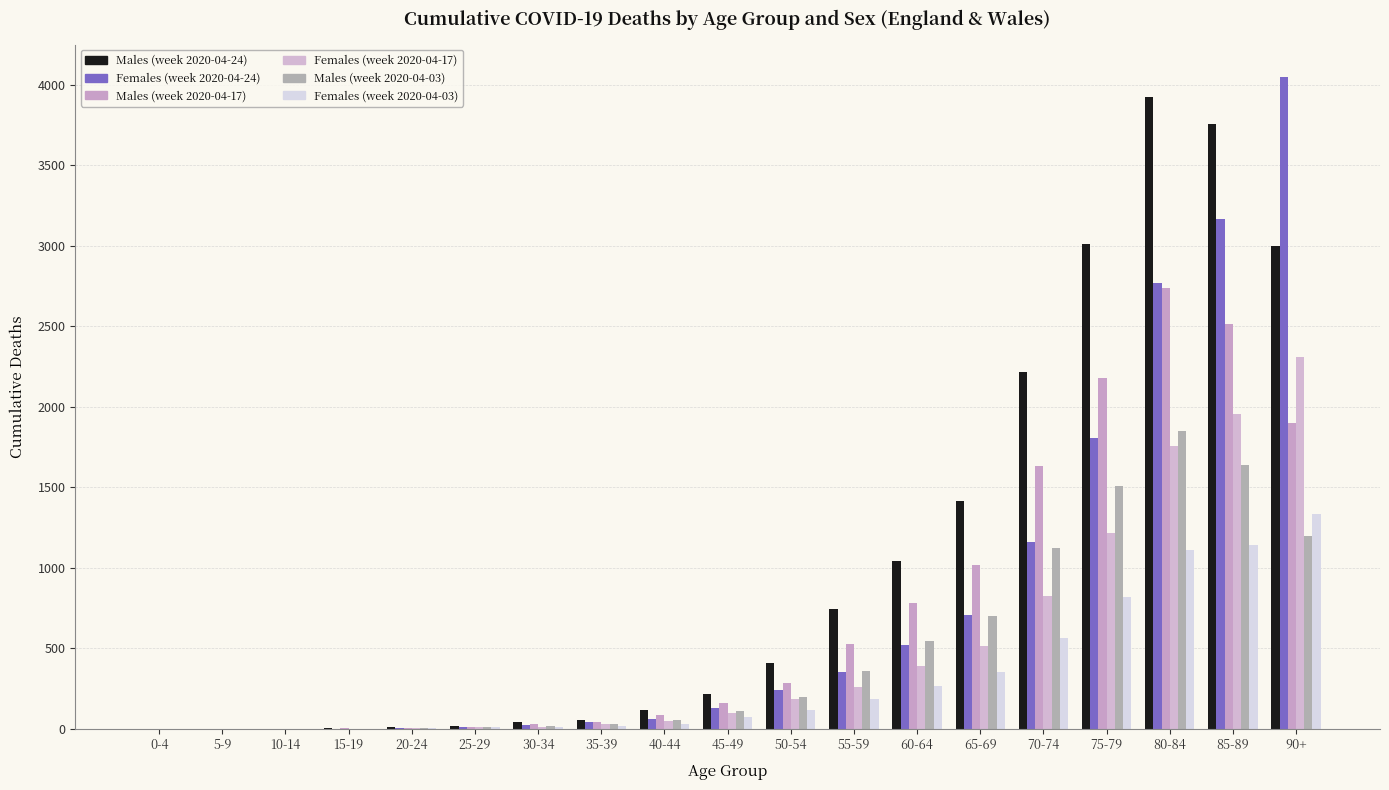

Where is Females (week 2020-04-24) nearest to the value 2023?

75-79